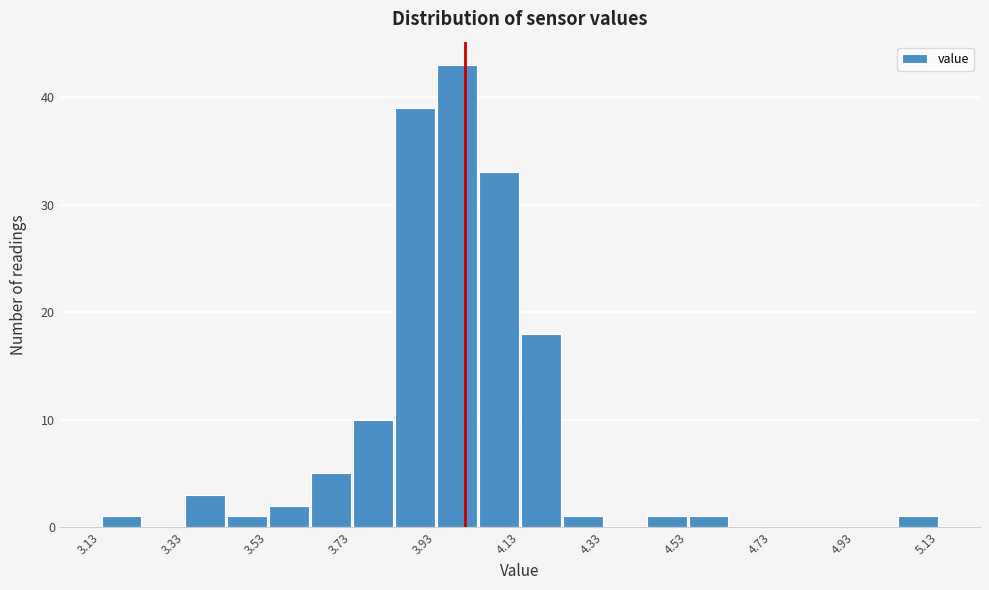

How tall is the bar that spans 3.43 to 3.53 on the x-axis? Neither the bar edges nor the heights are printed on the chart, so give them approximately, as read against the axes.

1